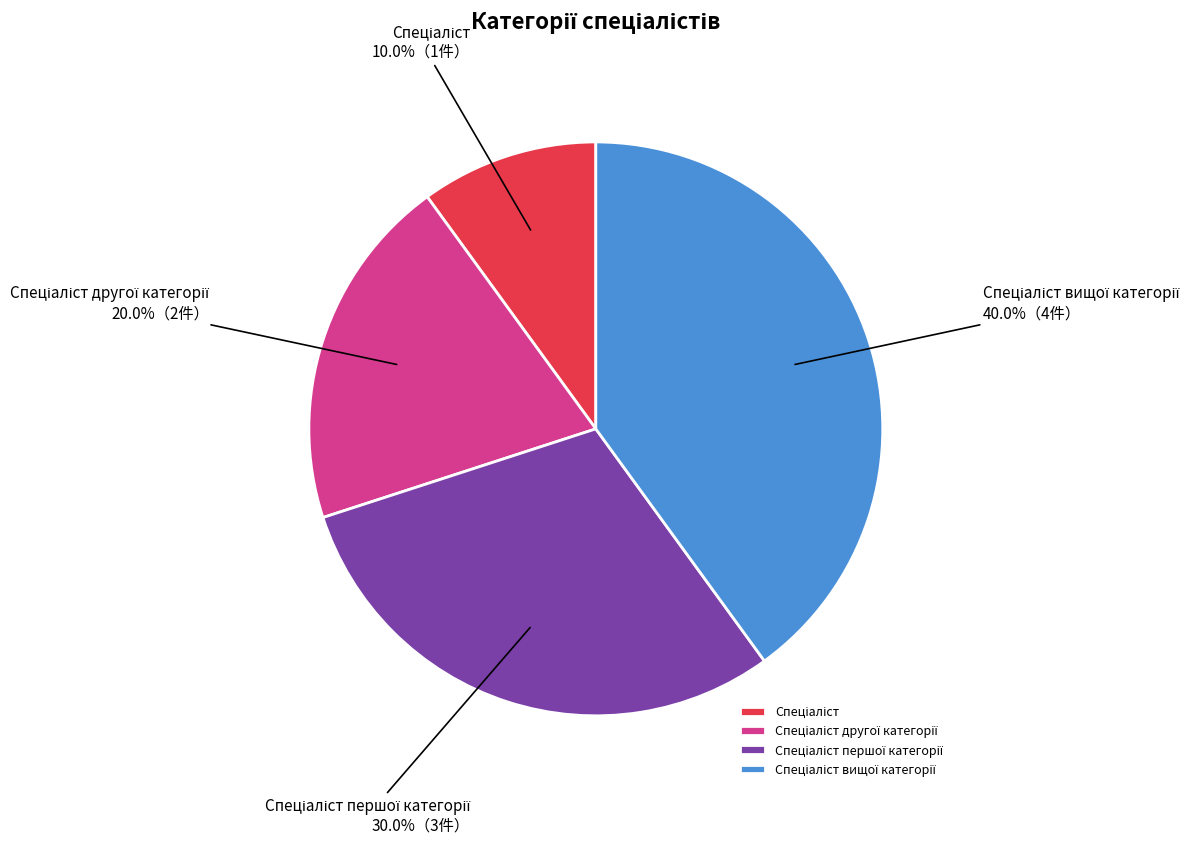

Does any single category account for the majority?

No